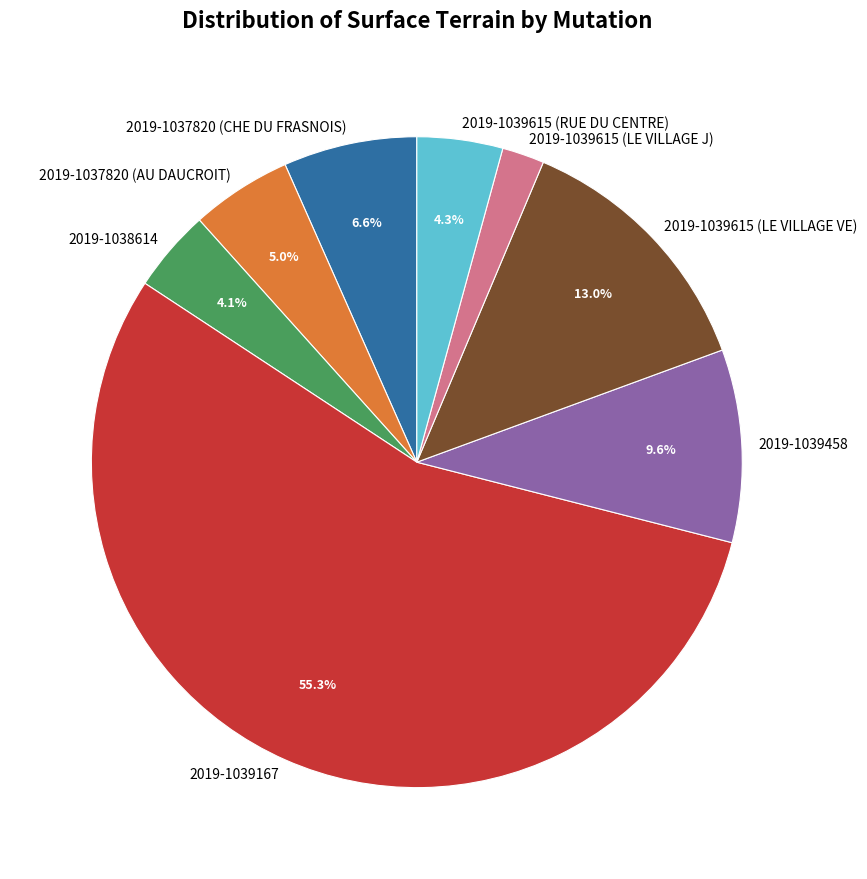

How many slices are in this pie chart?

8